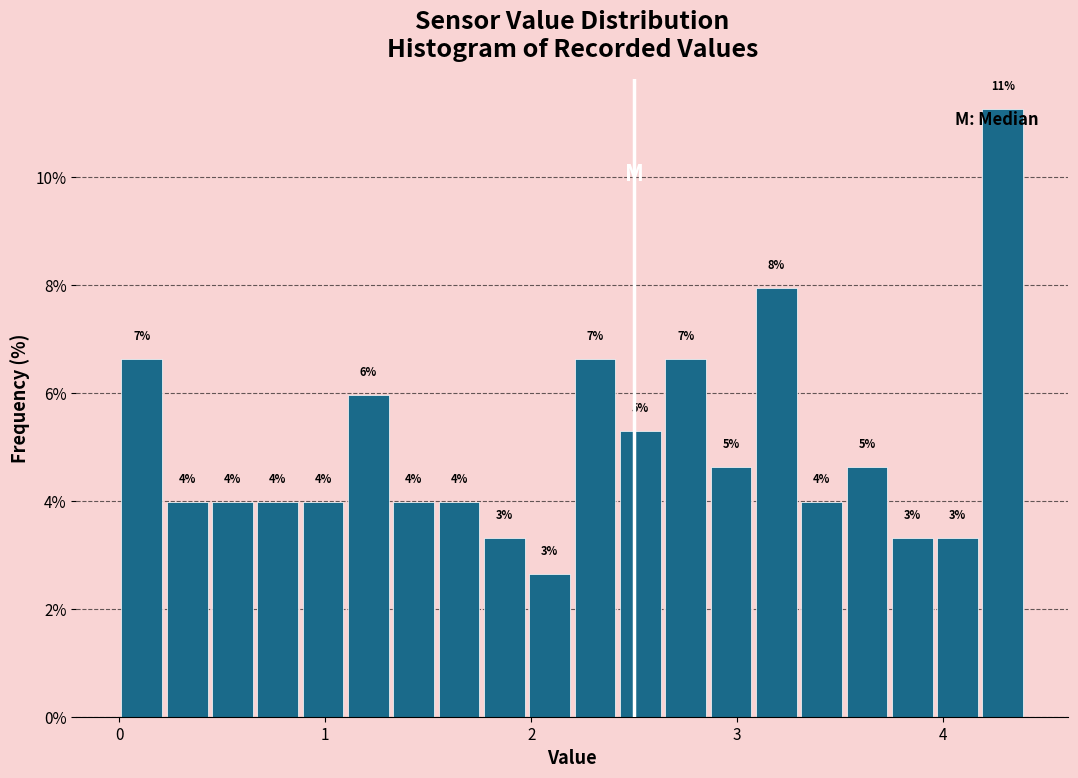

Around what value on the x-axis is the tallest bar? Give the approximate position of its centre, as read against the axis.

4.3